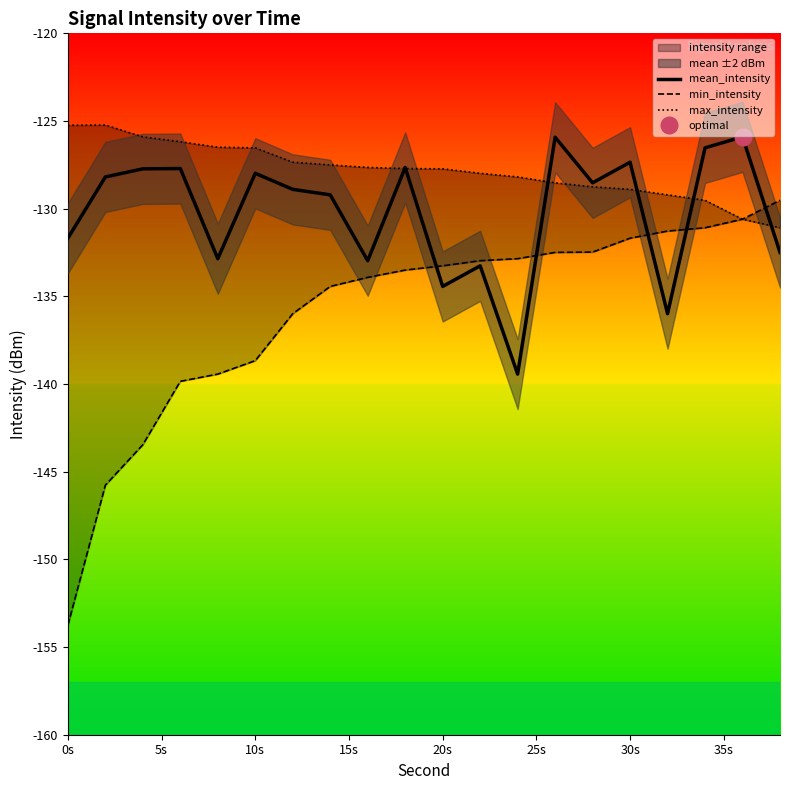

How many data points in max_intensity are above -127?

6